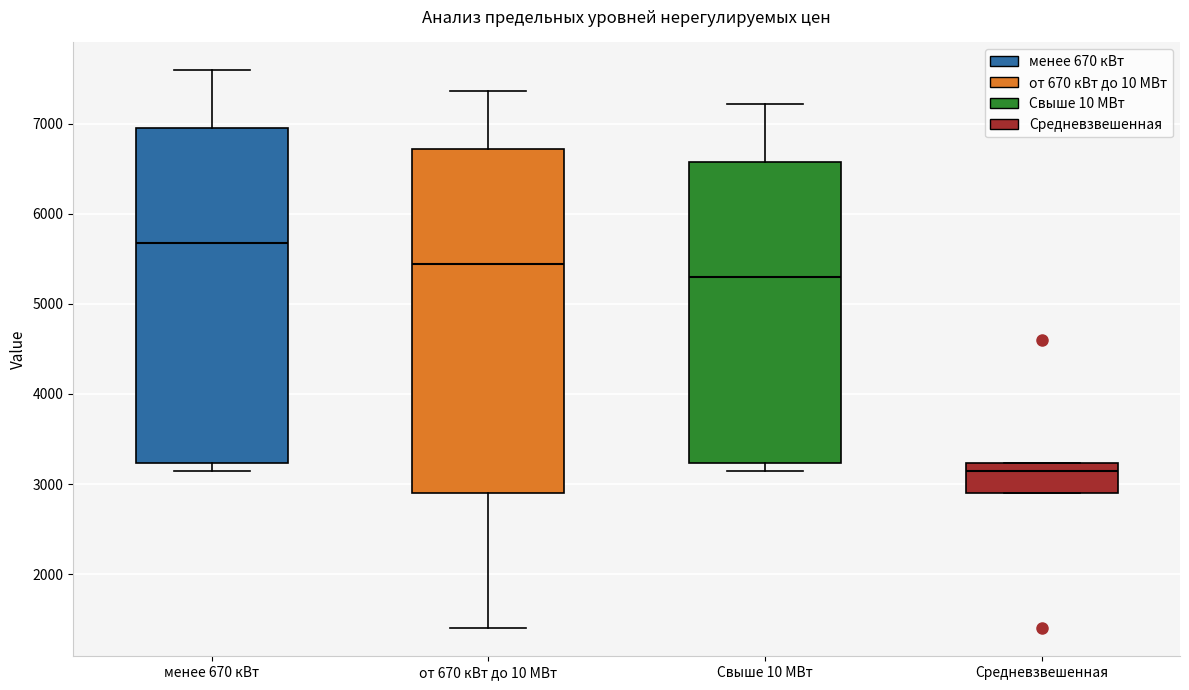

Reading left to right, transcribe this box plot: for each box, give where its median line is, the range the box spans, and where its two whiskers end, as read against the y-axis. The values are not printed on the chart, so give them approximately, as read against the axis.

менее 670 кВт: median 5700, box 3200 to 6900, whiskers 3100 to 7600
от 670 кВт до 10 МВт: median 5400, box 2900 to 6700, whiskers 1400 to 7400
Свыше 10 МВт: median 5300, box 3200 to 6600, whiskers 3100 to 7200
Средневзвешенная: median 3100, box 2900 to 3200, whiskers 2900 to 3200